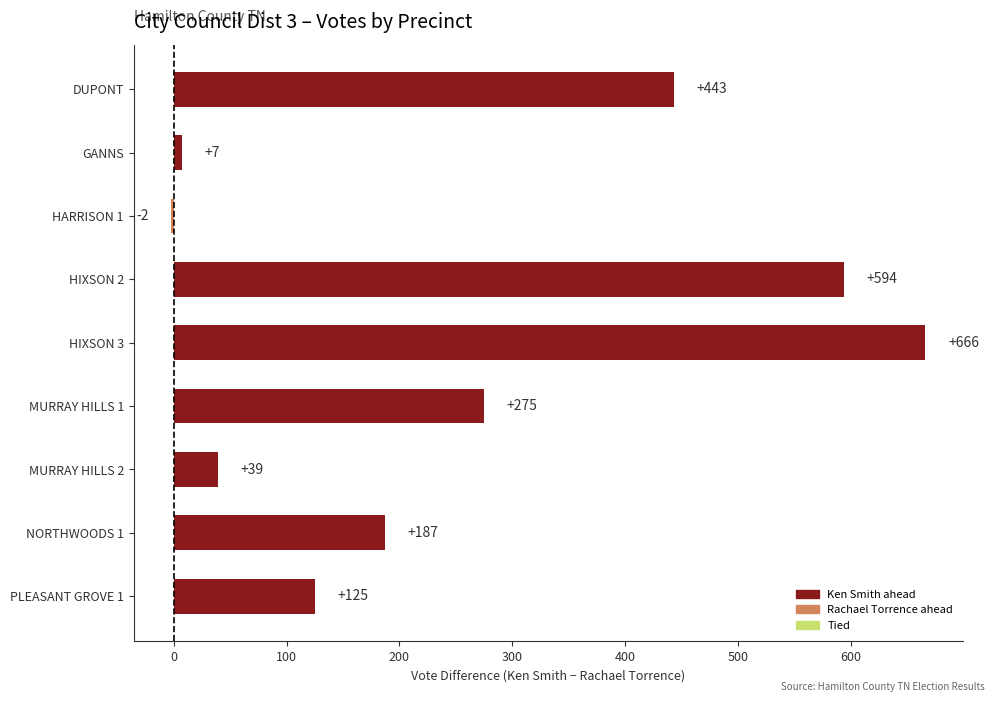

Reading top to bottom, what are all the values shown in this chart?

DUPONT=443	GANNS=7	HARRISON 1=-2	HIXSON 2=594	HIXSON 3=666	MURRAY HILLS 1=275	MURRAY HILLS 2=39	NORTHWOODS 1=187	PLEASANT GROVE 1=125